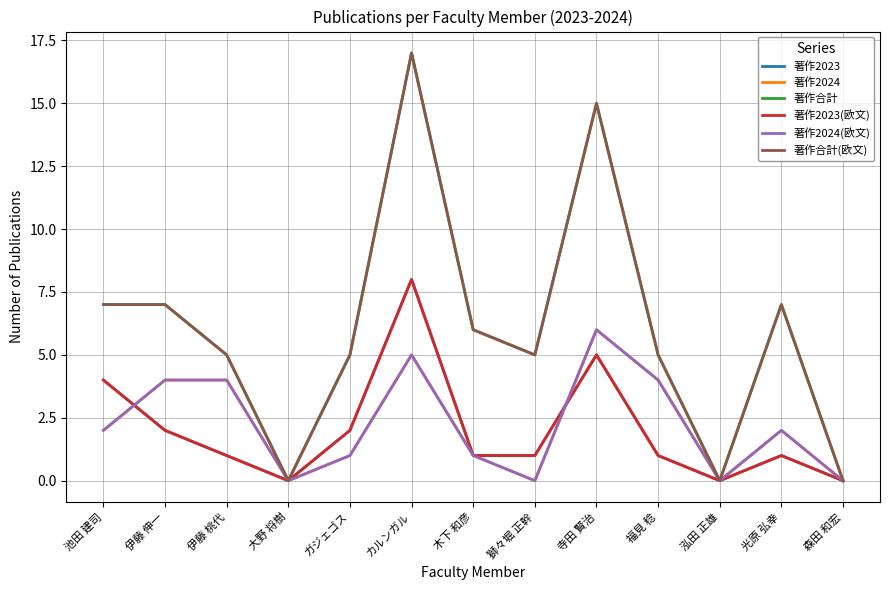

What is the difference between the second highest and minimum values in the 著作2023 series?

5